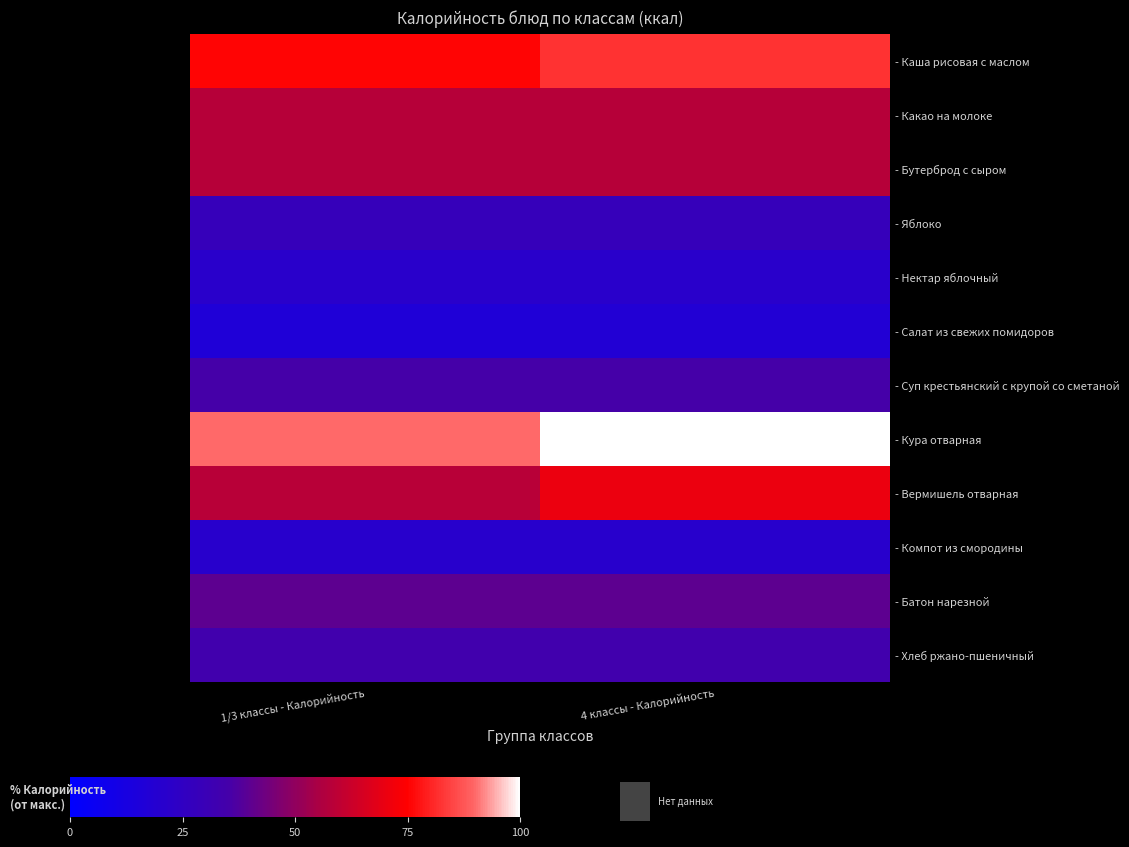

What is the total value across all series at 4 классы - Калорийность?

566.1